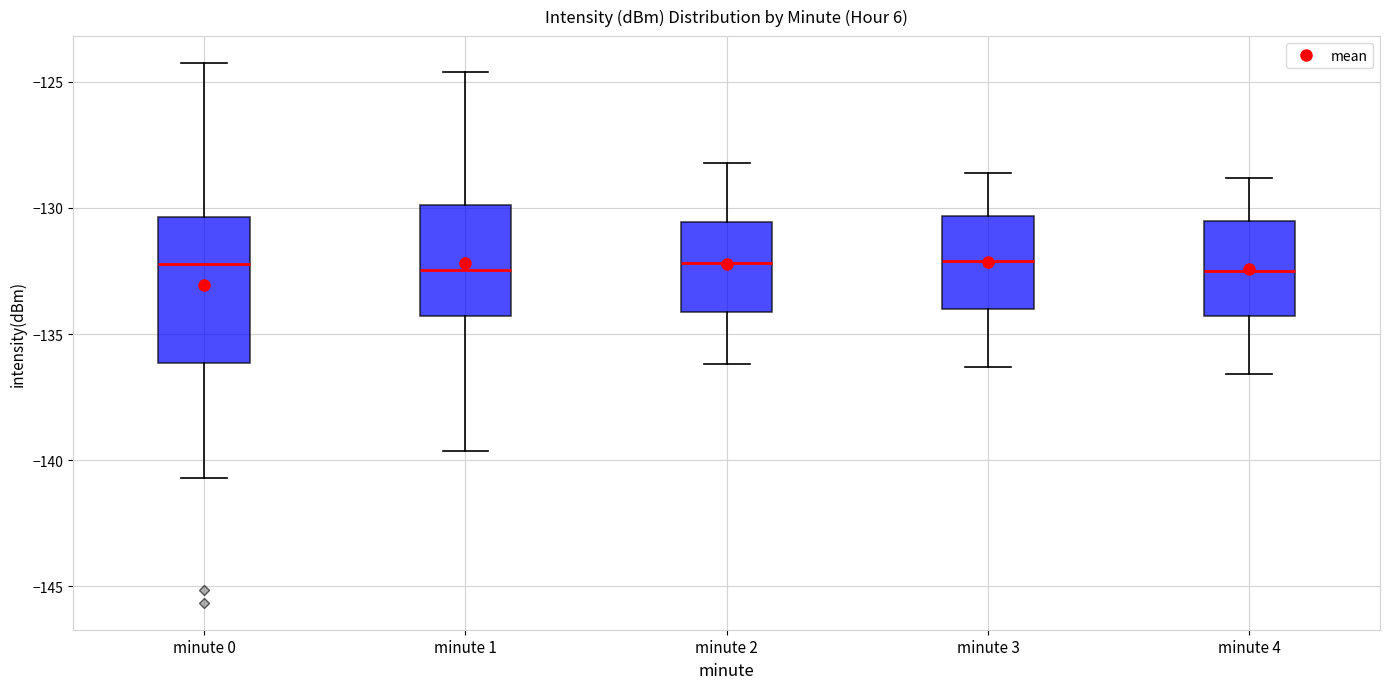

Reading left to right, read every box against the y-axis: the position of its median line, the range the box covers, and the ends of its whiskers. The values are not printed on the chart, so give them approximately, as read against the axis.

minute 0: median -132.0, box -136.0 to -130.5, whiskers -140.5 to -124.5
minute 1: median -132.5, box -134.5 to -130.0, whiskers -139.5 to -124.5
minute 2: median -132.0, box -134.0 to -130.5, whiskers -136.0 to -128.0
minute 3: median -132.0, box -134.0 to -130.5, whiskers -136.5 to -128.5
minute 4: median -132.5, box -134.5 to -130.5, whiskers -136.5 to -129.0